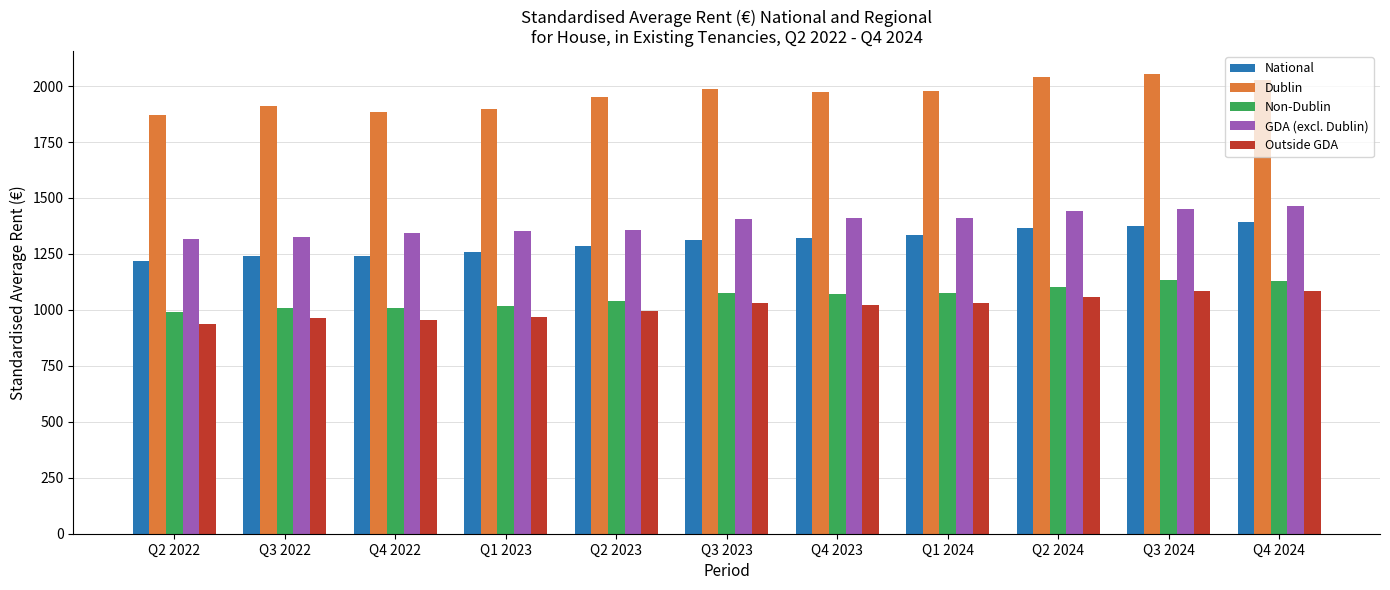

True or false: Outside GDA has a value of 569.0 at Q2 2023.

False